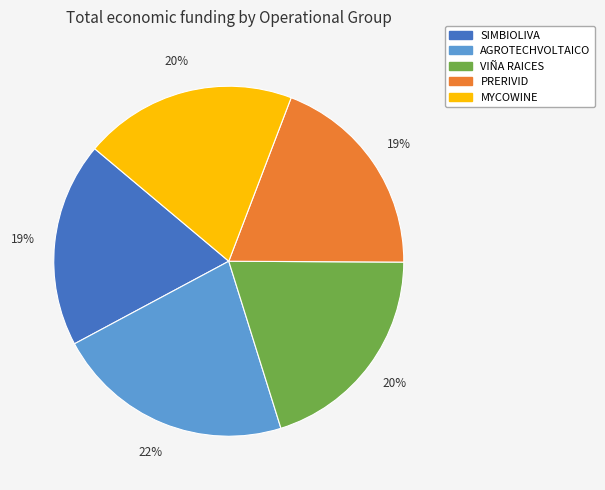

The SIMBIOLIVA slice represents 19% of the pie. True or false?

True